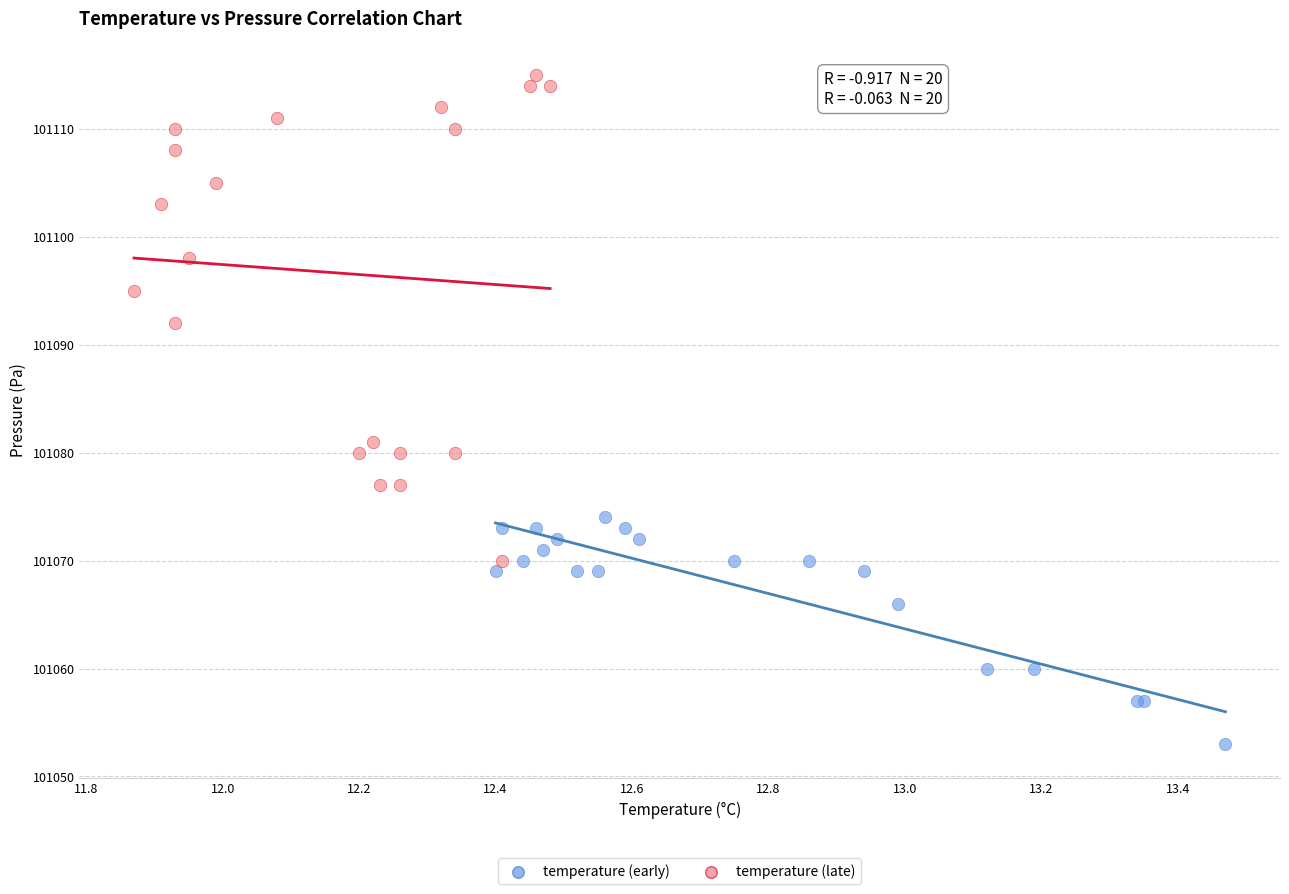

Which series reaches the maximum Y coordinate?

temperature (late)